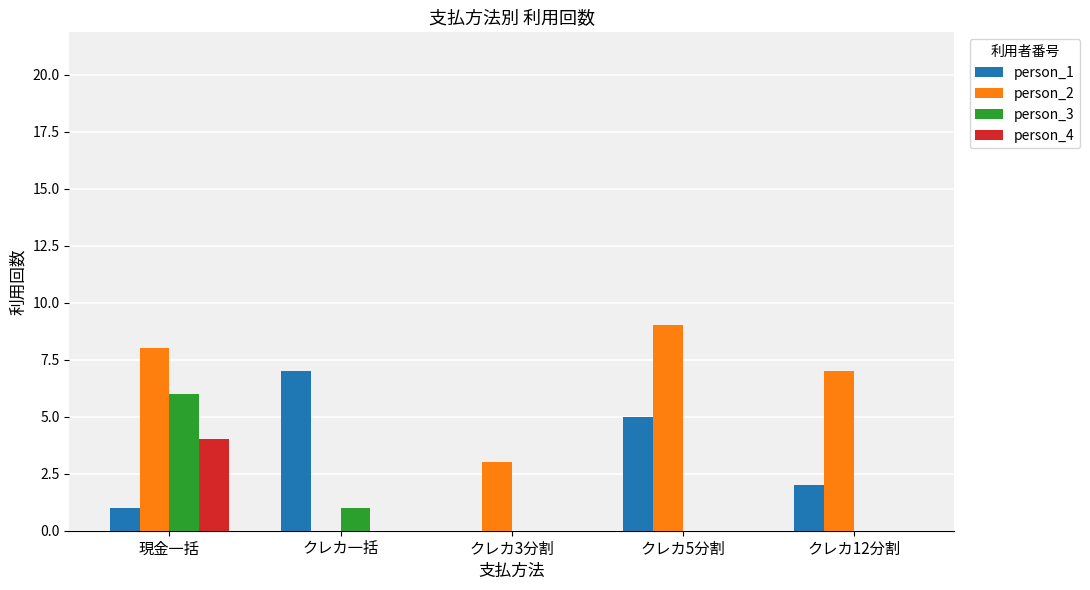

What is the difference between the maximum and minimum values in the person_4 series?

4